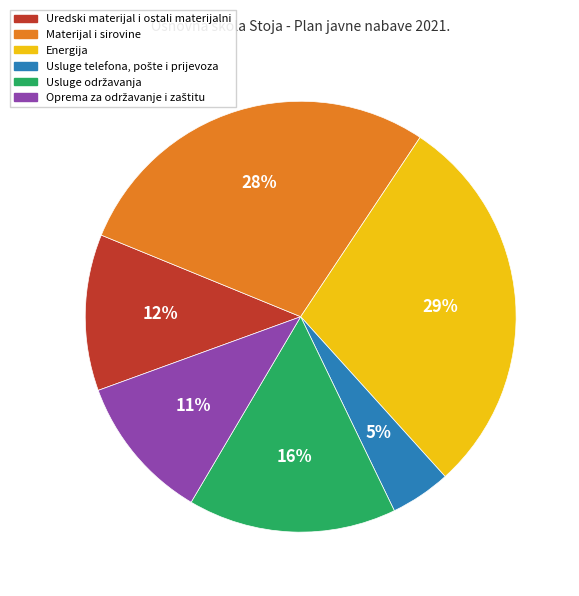

To the nearest percent, what is the average slice percentage?

17%